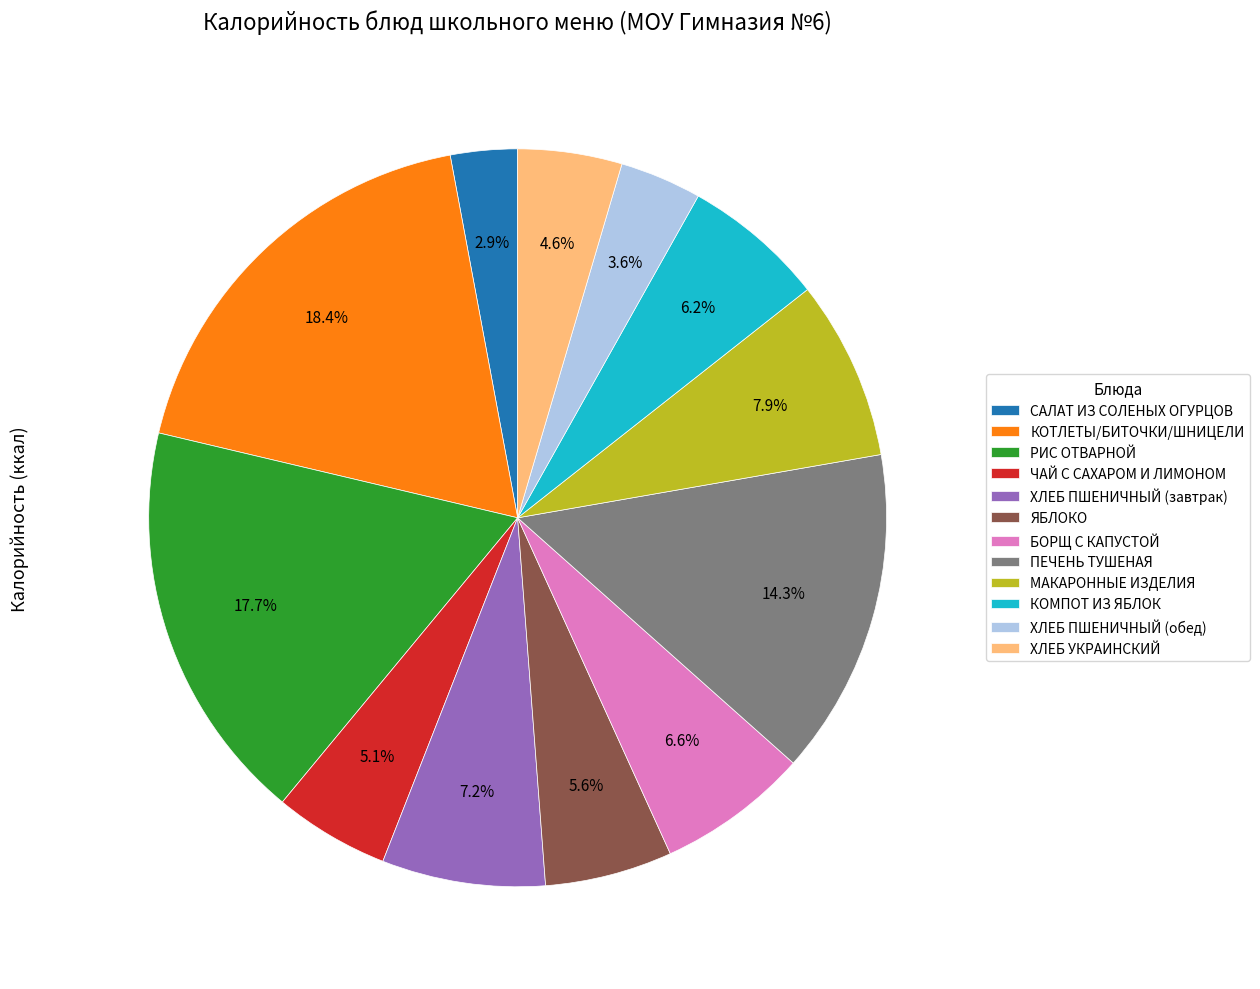

Is it true that КОМПОТ ИЗ ЯБЛОК is 20% of the pie?

False